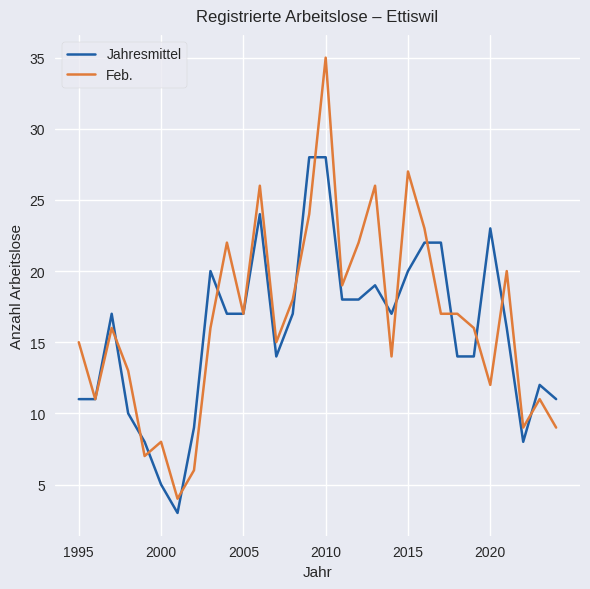

What is the maximum value for Jahresmittel?

28